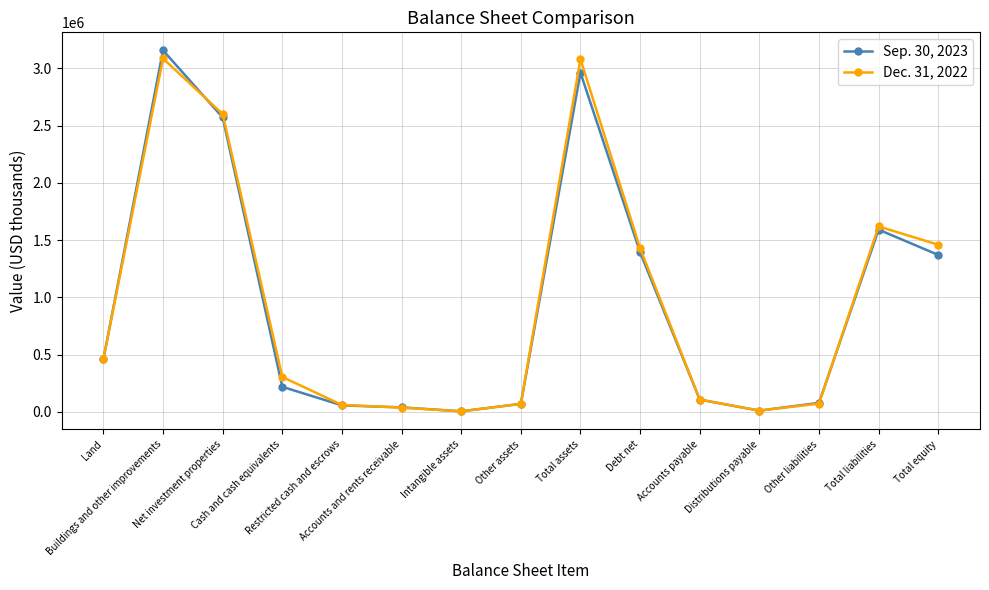

What is the value of the Dec. 31, 2022 point at the 12th from the left?

11455